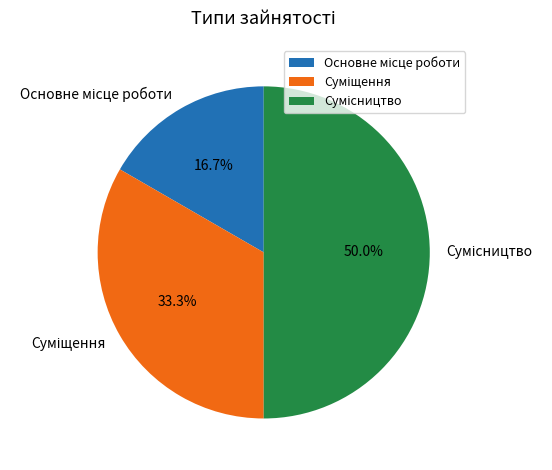

To the nearest percent, what portion does Суміщення represent?

33%